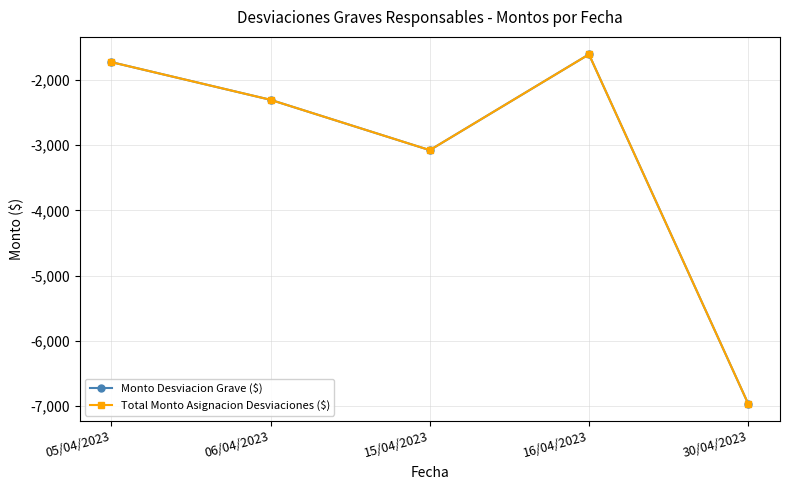

How many lines are shown in the chart?

2